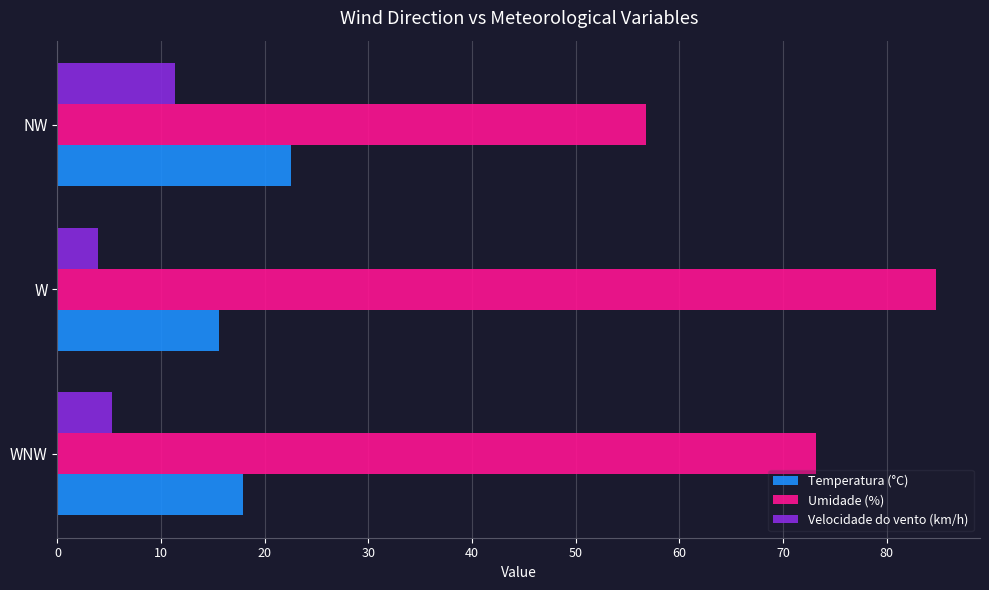

True or false: Temperatura (°C) has a value of 15.6 at W.

True